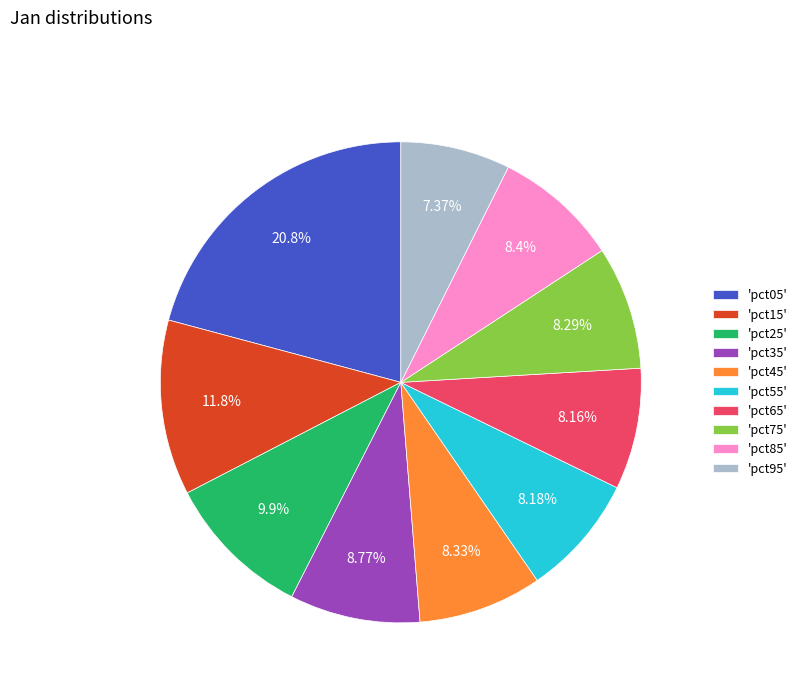

Combined, do 'pct65' and 'pct25' account for over 50%?

No